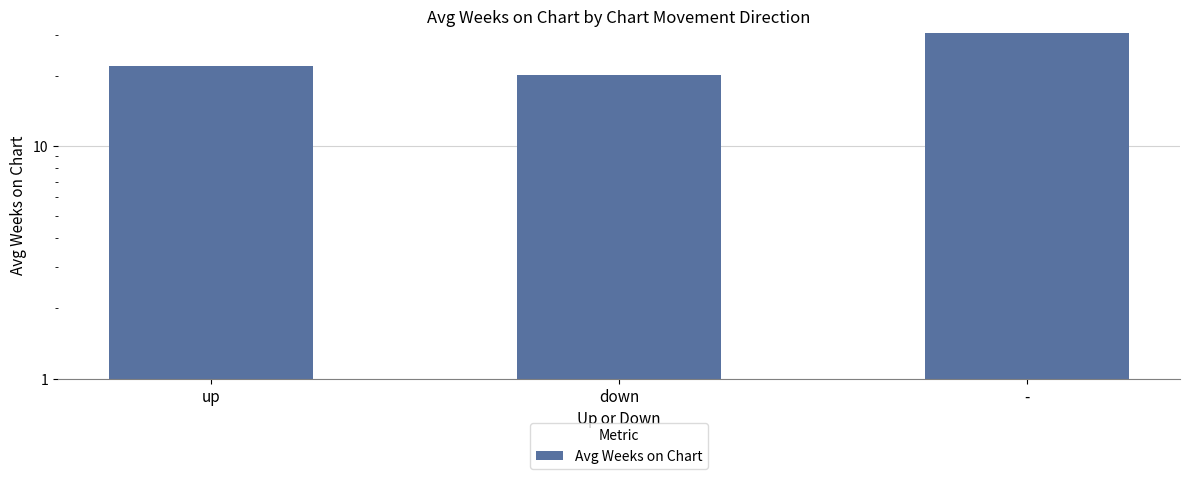

The value at down is 20.1. True or false?

True